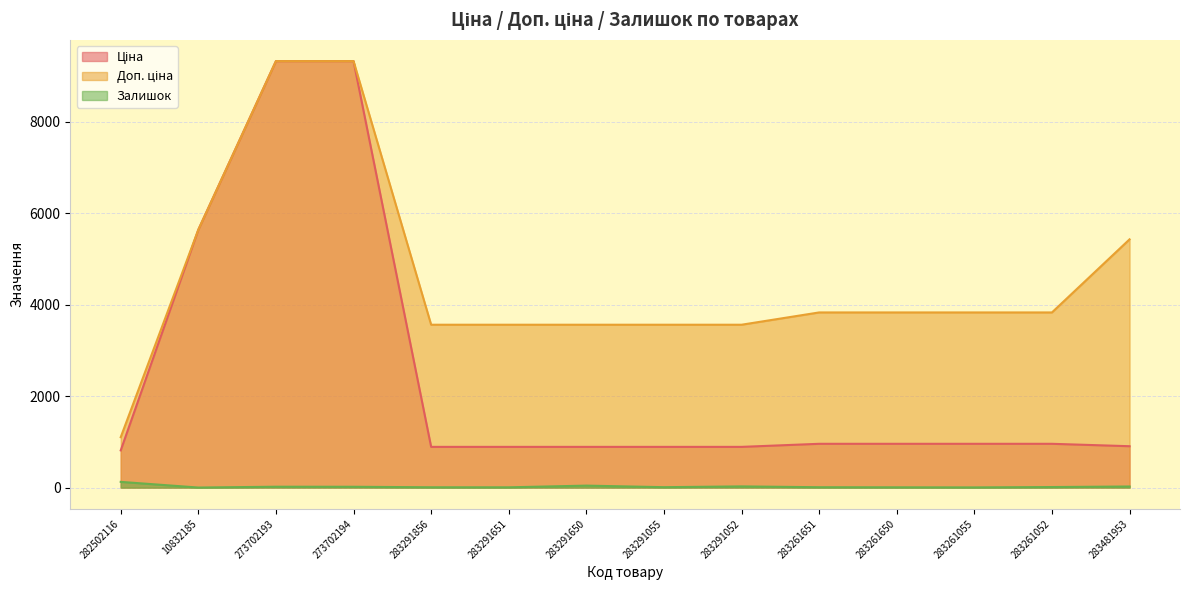

Which series has the widest spread of values?

Ціна